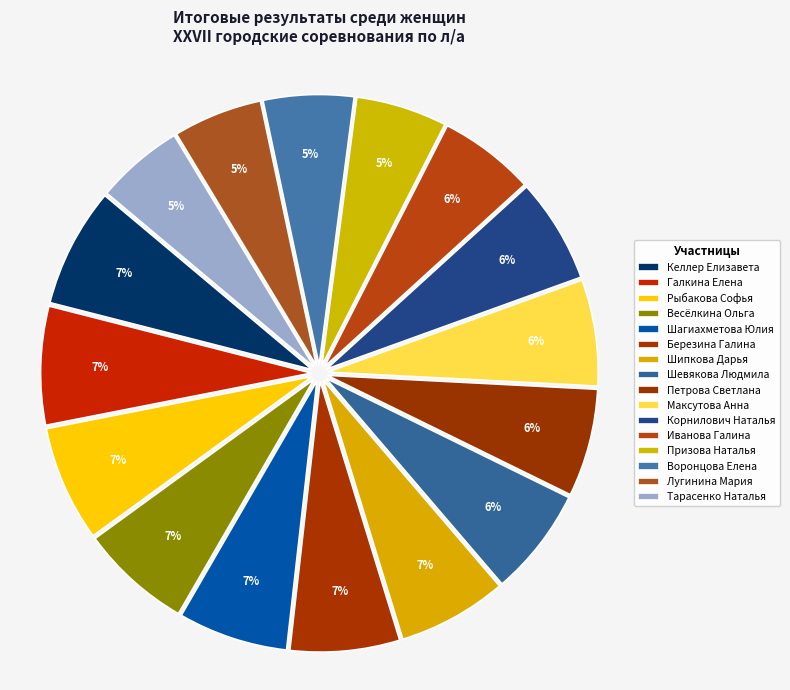

Combined, do Призова Наталья and Иванова Галина account for over 50%?

No